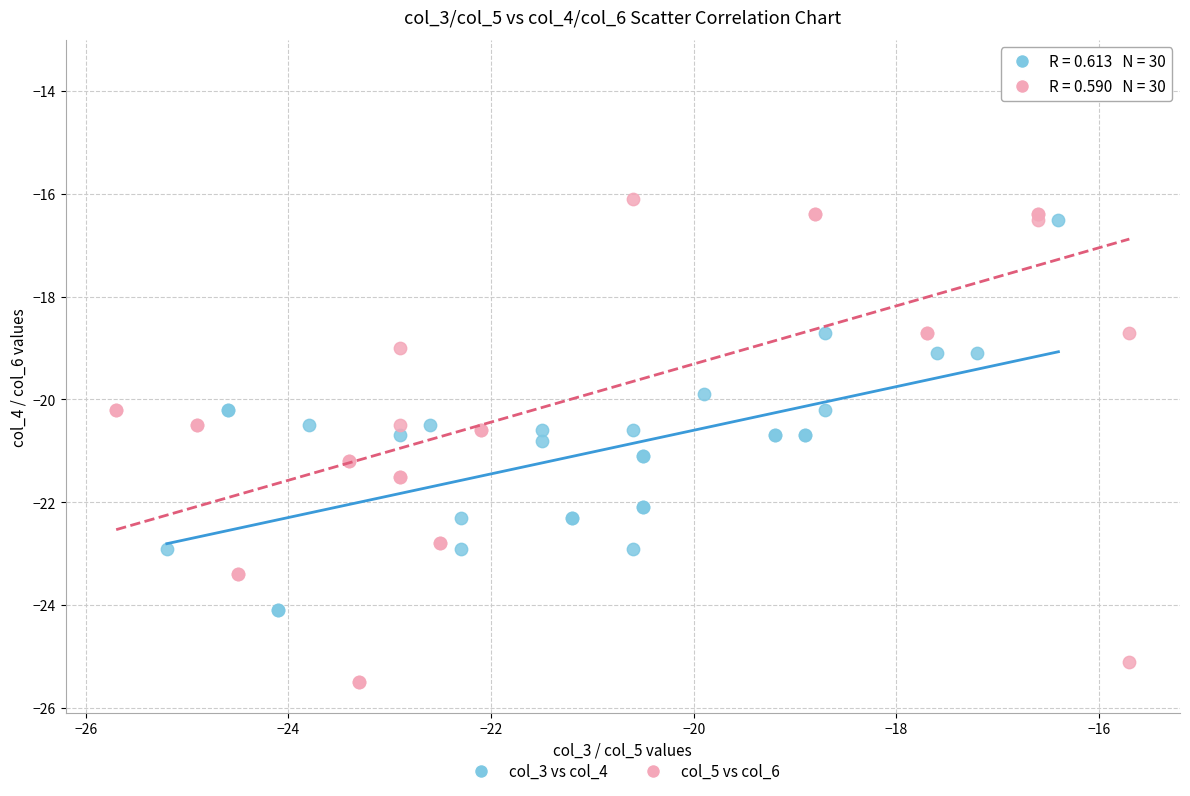

Which series reaches the minimum Y coordinate?

col_5 vs col_6